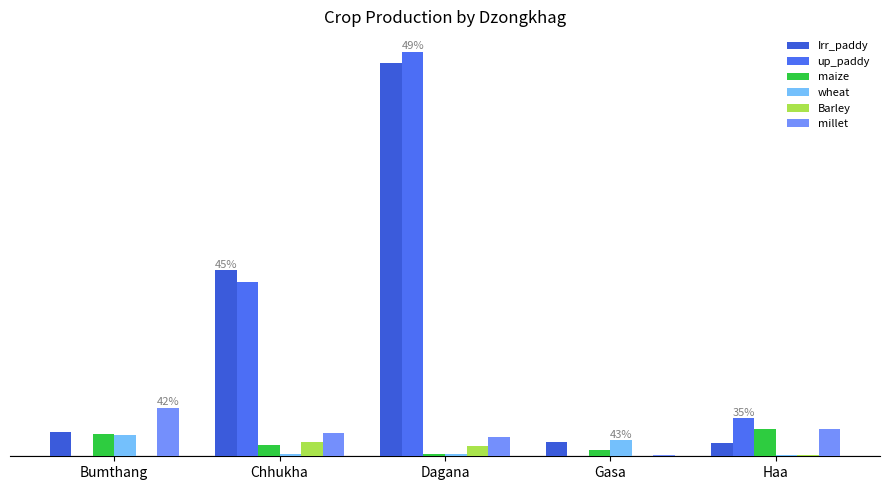

Are the bars horizontal?

No